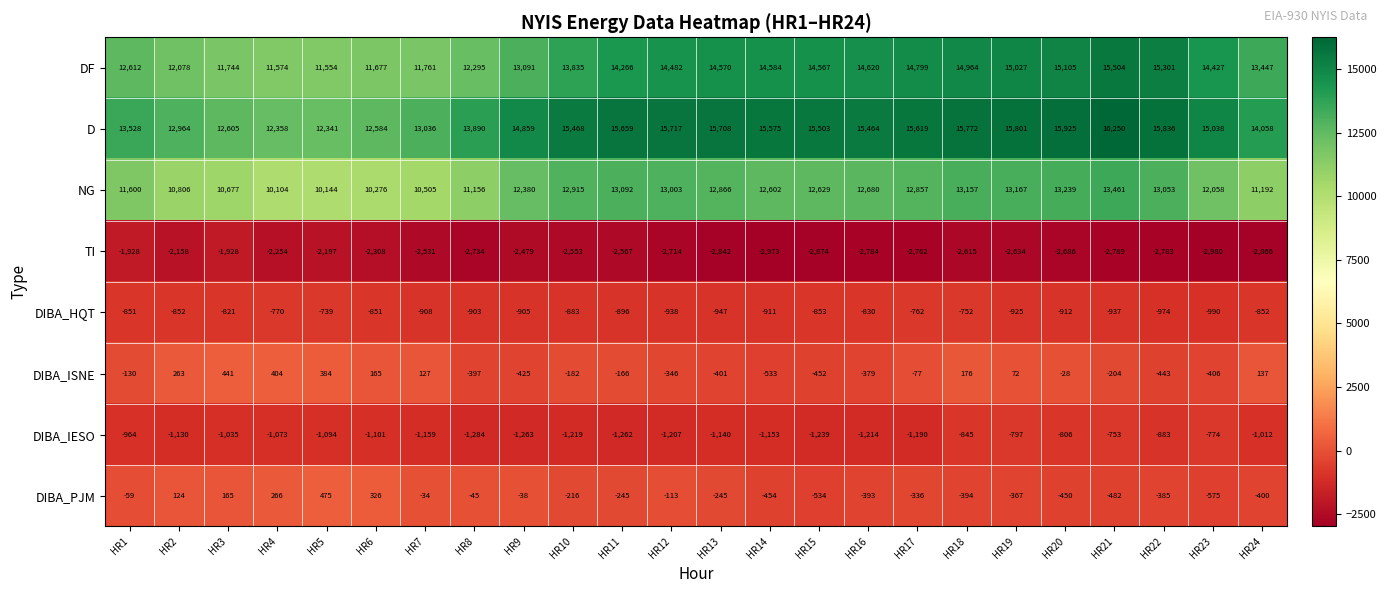

Which category has the lowest value in the DF series?

HR5